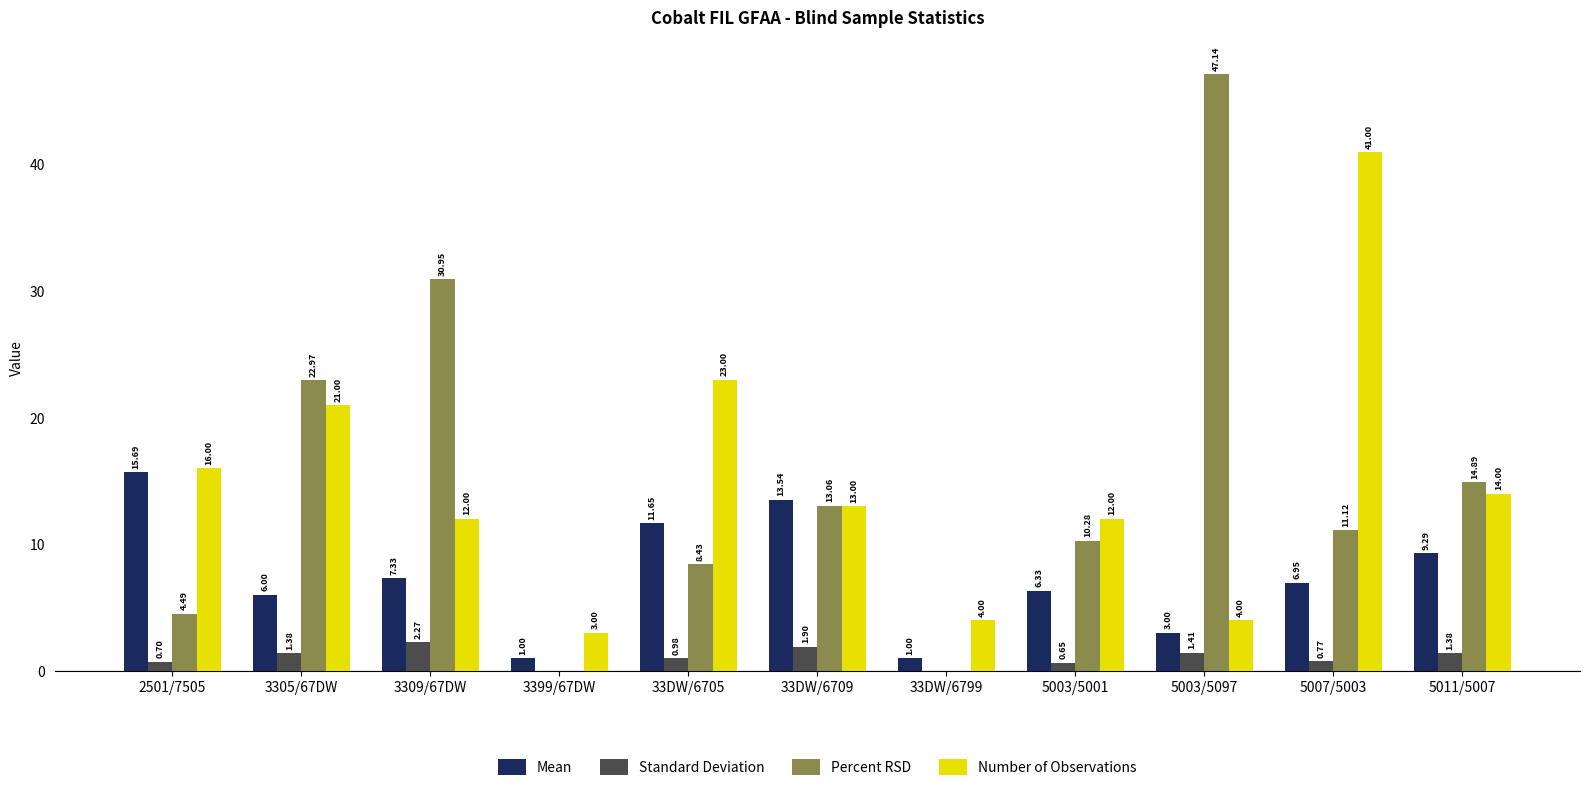

What is the sum of the Percent RSD values at 33DW/6709 and 33DW/6705?

21.5